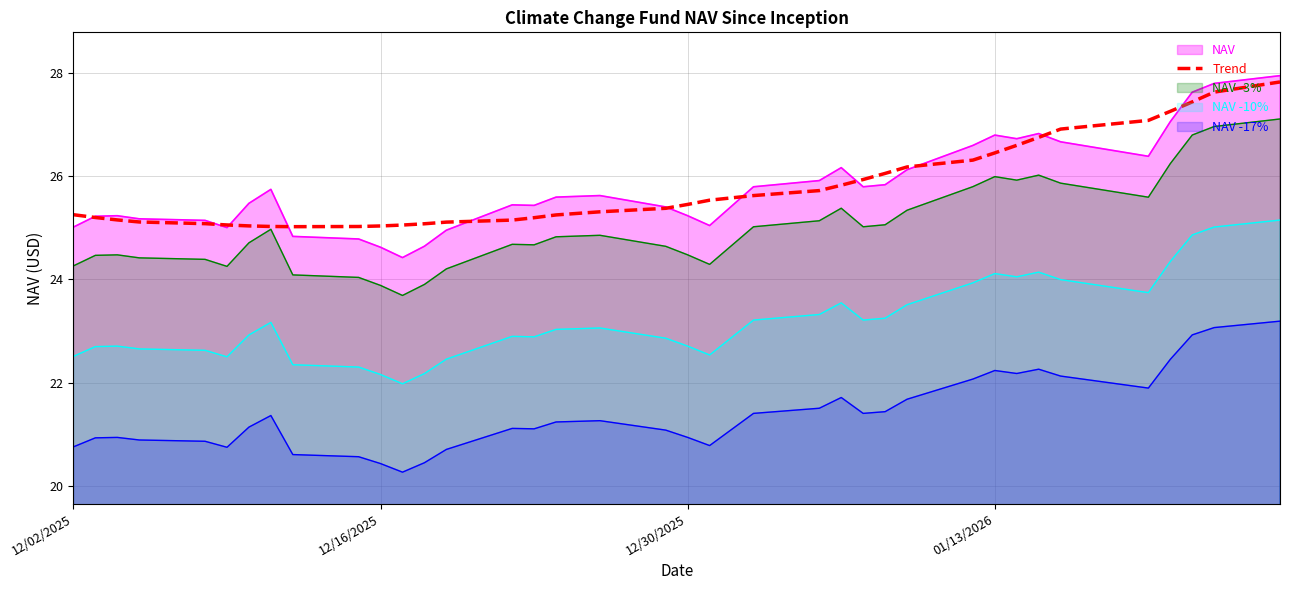

Does the chart have visible grid lines?

Yes